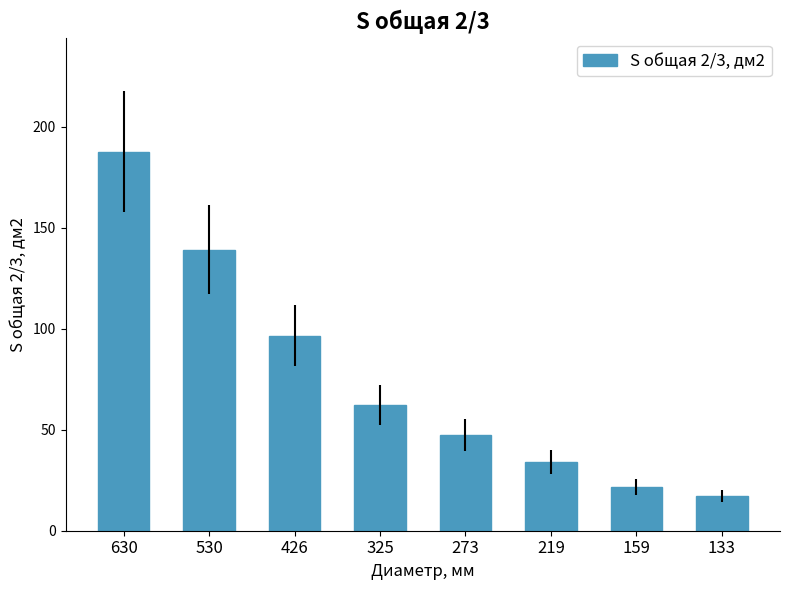

What is the difference between the values at 159 and 219?

12.2